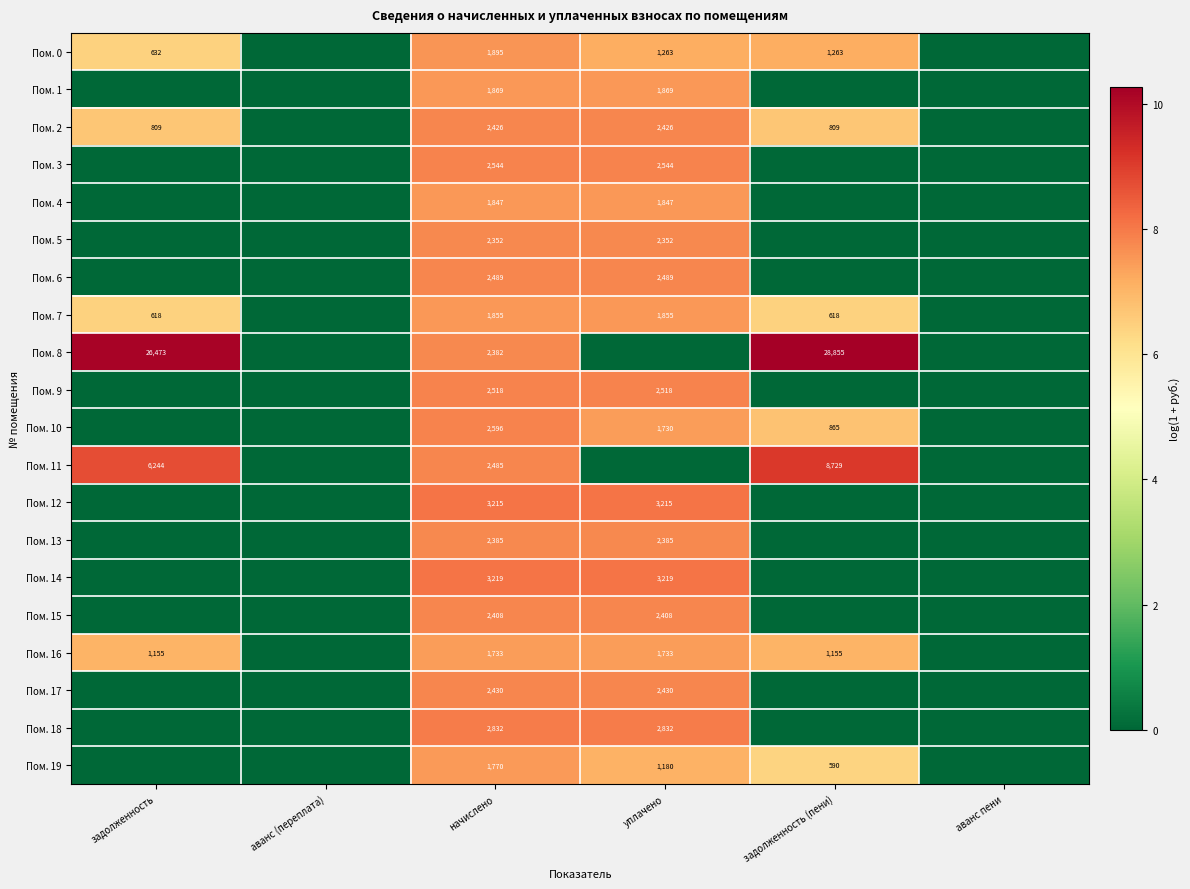

The value of Пом. 19 at начислено is 659. True or false?

False